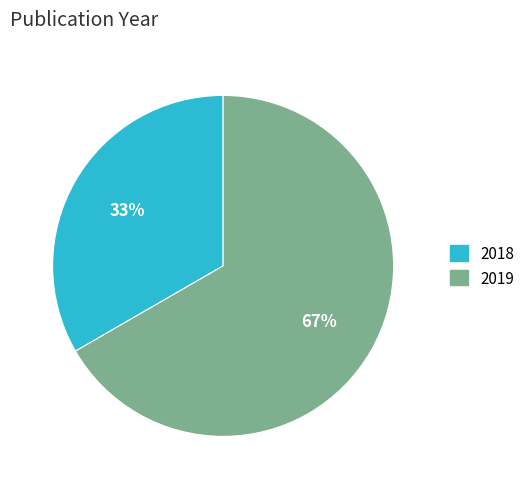

Is there a majority slice in this chart?

Yes